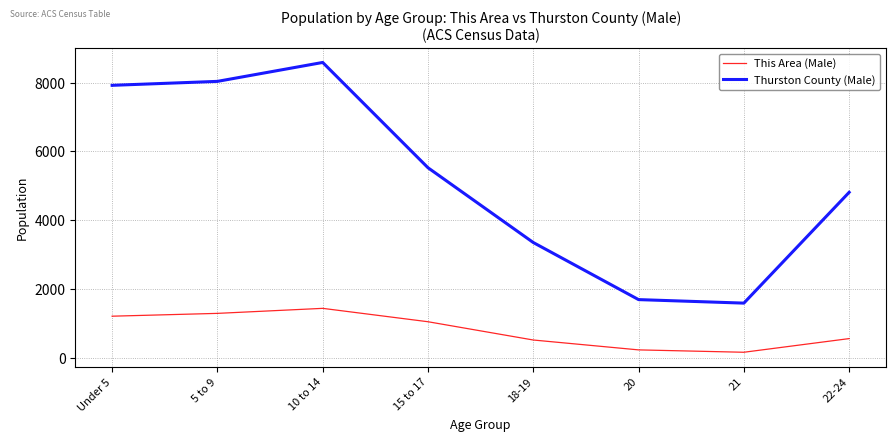

True or false: Thurston County (Male) and This Area (Male) intersect in this chart.

False